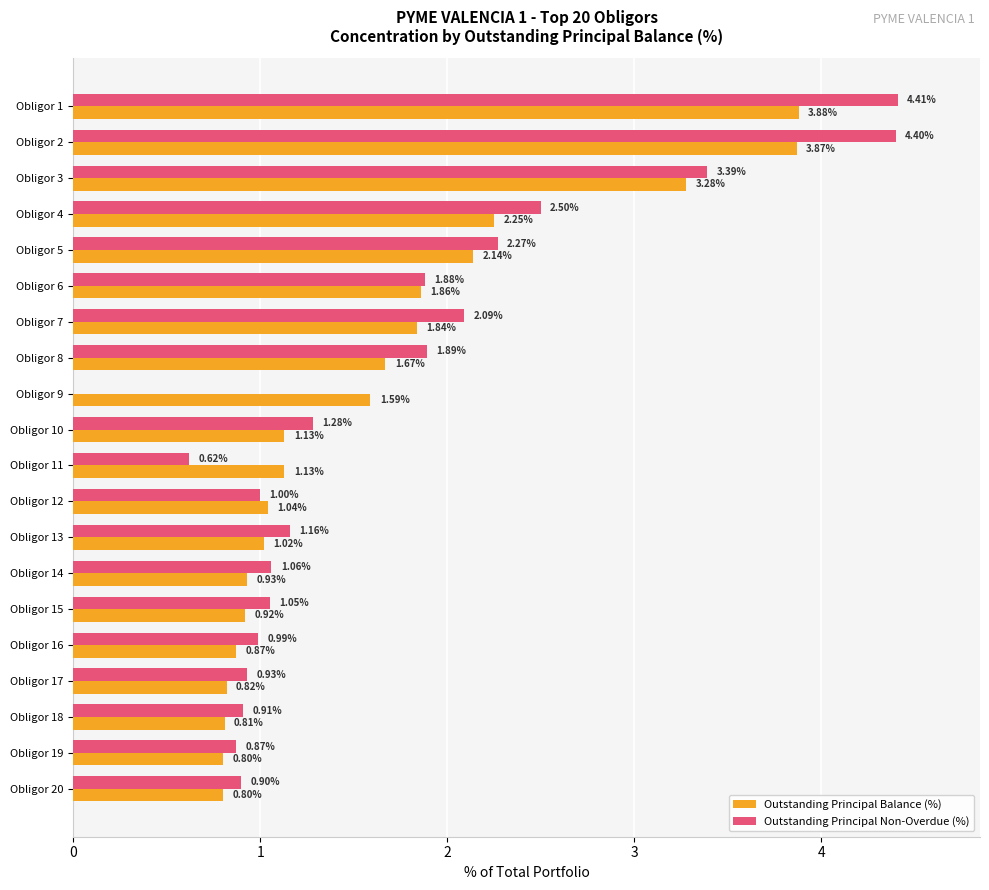

At which category is the sum across all series the highest?

Obligor 1